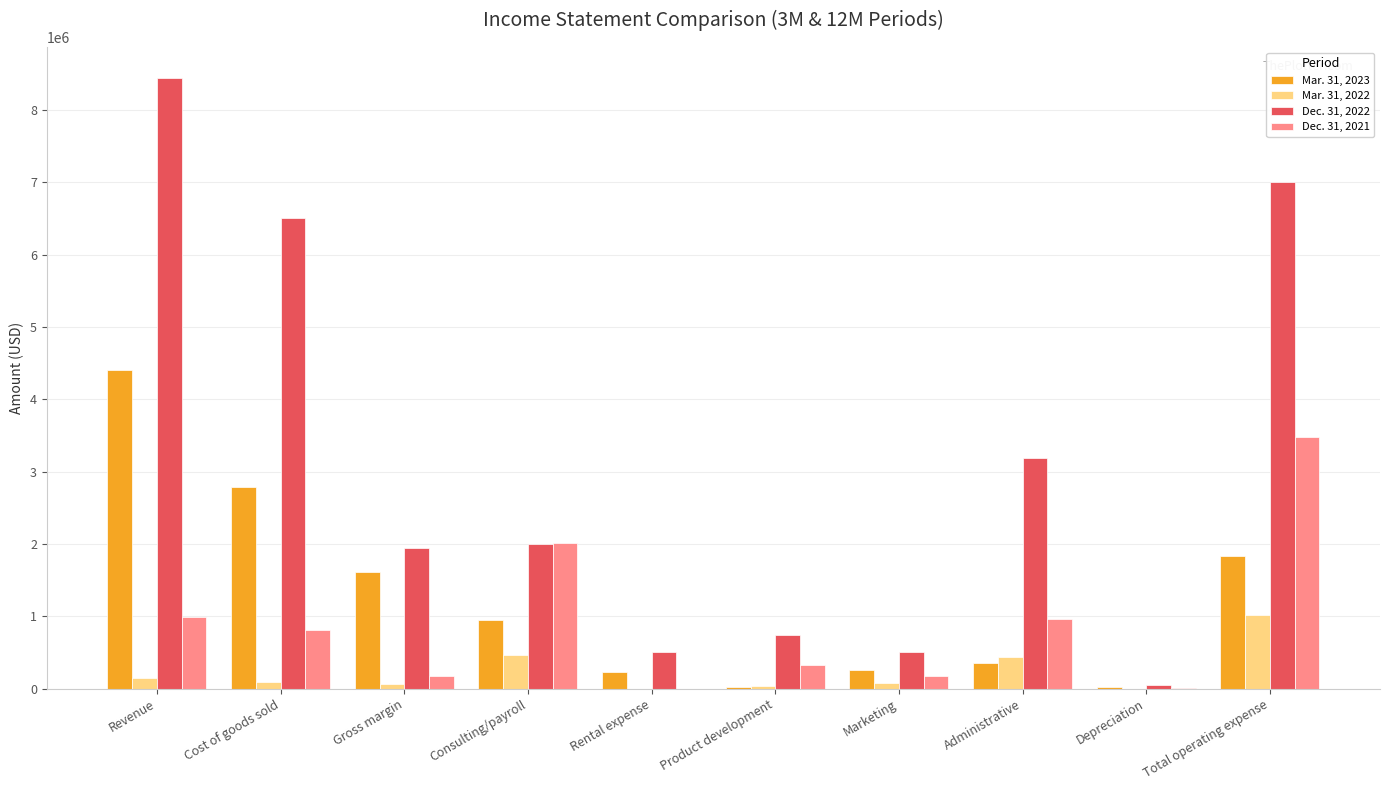

What is the sum of the Dec. 31, 2021 values at Rental expense and Consulting/payroll?

2012803